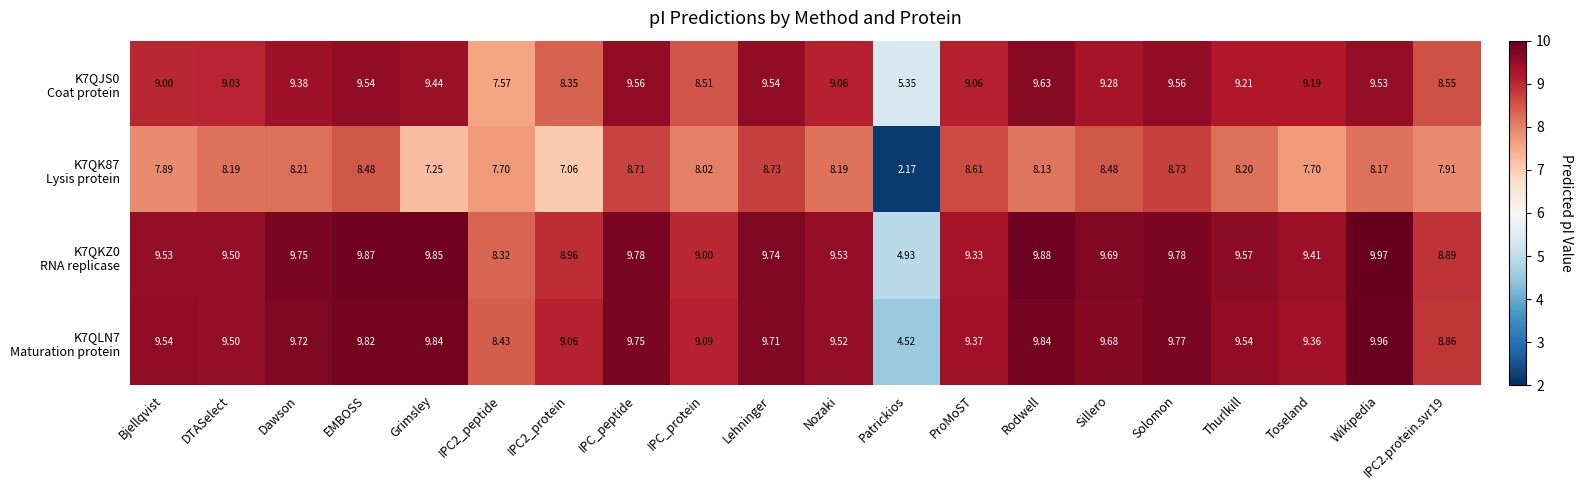

Which category has the lowest value across all series?

Patrickios